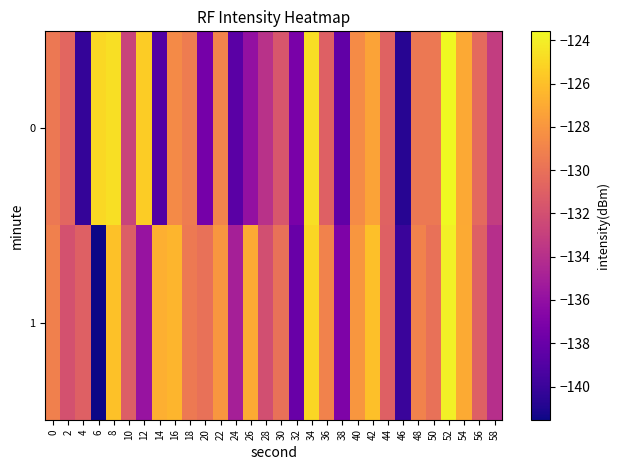

Which has a higher value, 24 or 36?

36